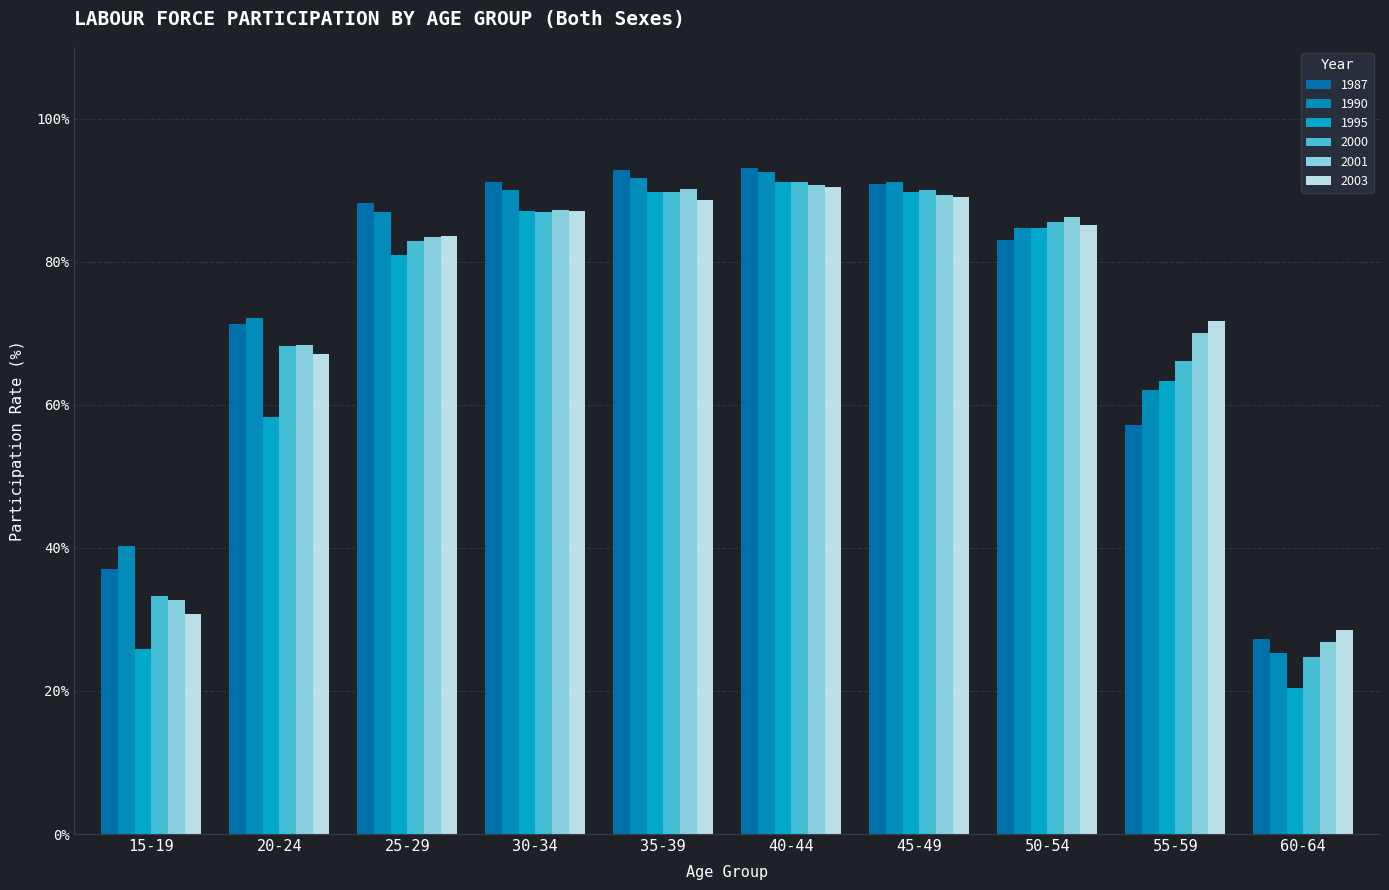

How many data points in 1987 are less than 88?

5